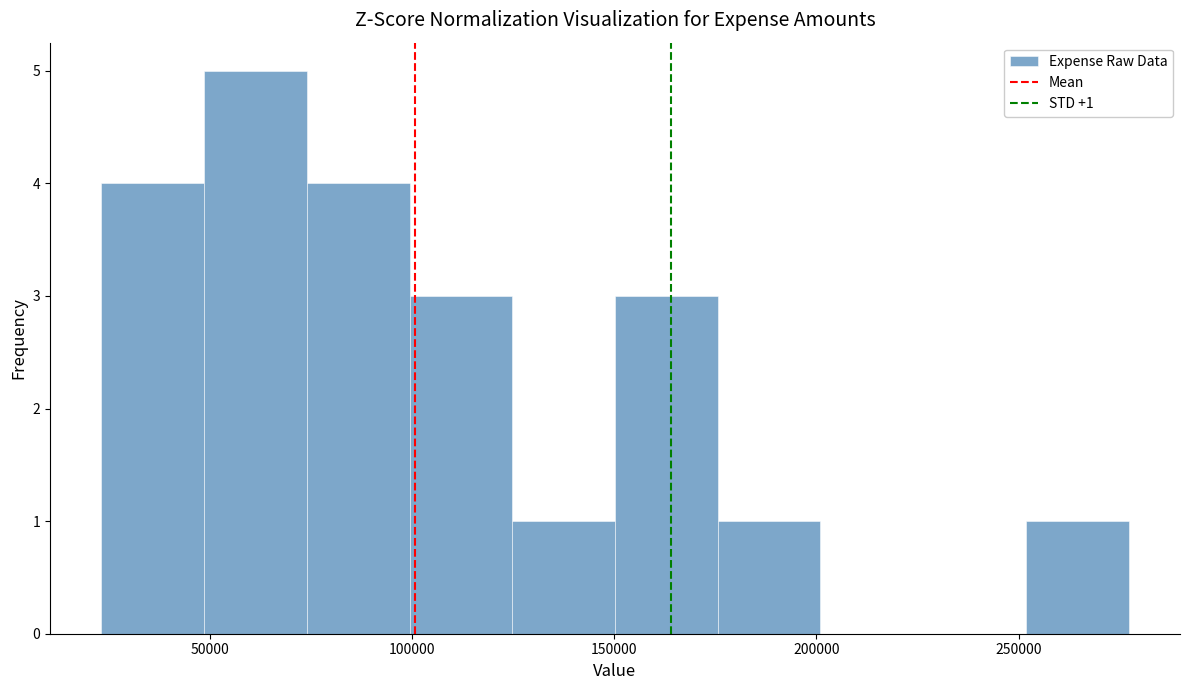

Which range on the x-axis has the tallest bar?

50000 to 75000